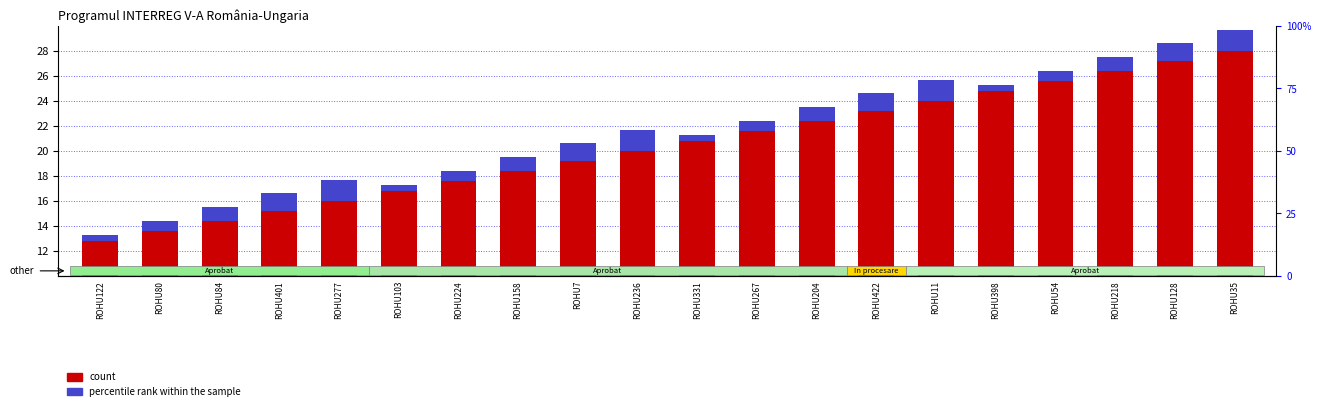

What are all the series names shown in the legend?

count, percentile rank within the sample